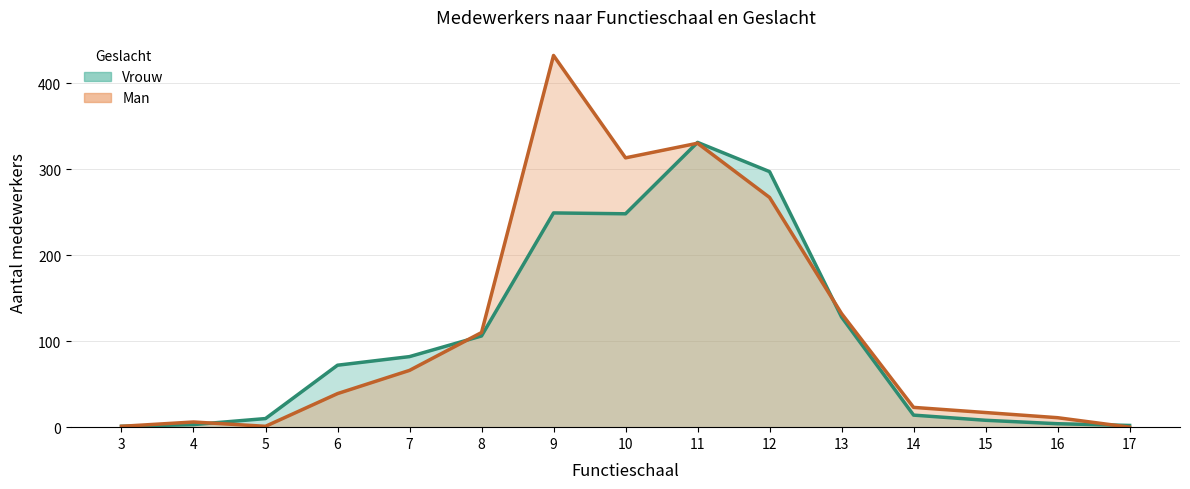

At which category is the sum across all series the highest?

9